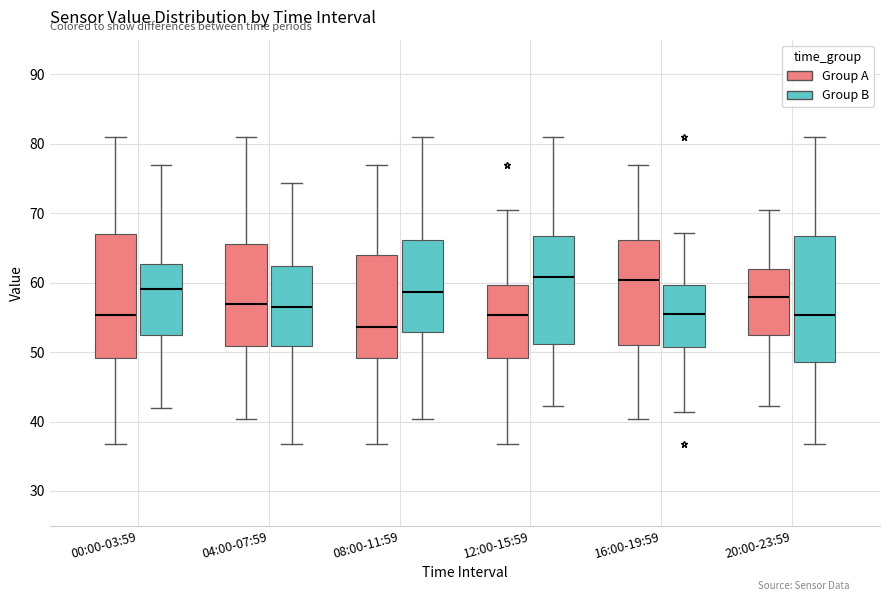

Reading left to right, transcribe this box plot: for each box, give where its median line is, the range the box spans, and where its two whiskers end, as read against the y-axis. The values are not printed on the chart, so give them approximately, as read against the axis.

00:00-03:59 (Group A): median 55, box 49 to 67, whiskers 37 to 81
00:00-03:59 (Group B): median 59, box 52 to 63, whiskers 42 to 77
04:00-07:59 (Group A): median 57, box 51 to 66, whiskers 40 to 81
04:00-07:59 (Group B): median 56, box 51 to 62, whiskers 37 to 74
08:00-11:59 (Group A): median 54, box 49 to 64, whiskers 37 to 77
08:00-11:59 (Group B): median 59, box 53 to 66, whiskers 40 to 81
12:00-15:59 (Group A): median 55, box 49 to 60, whiskers 37 to 71
12:00-15:59 (Group B): median 61, box 51 to 67, whiskers 42 to 81
16:00-19:59 (Group A): median 60, box 51 to 66, whiskers 40 to 77
16:00-19:59 (Group B): median 55, box 51 to 60, whiskers 41 to 67
20:00-23:59 (Group A): median 58, box 52 to 62, whiskers 42 to 71
20:00-23:59 (Group B): median 55, box 49 to 67, whiskers 37 to 81